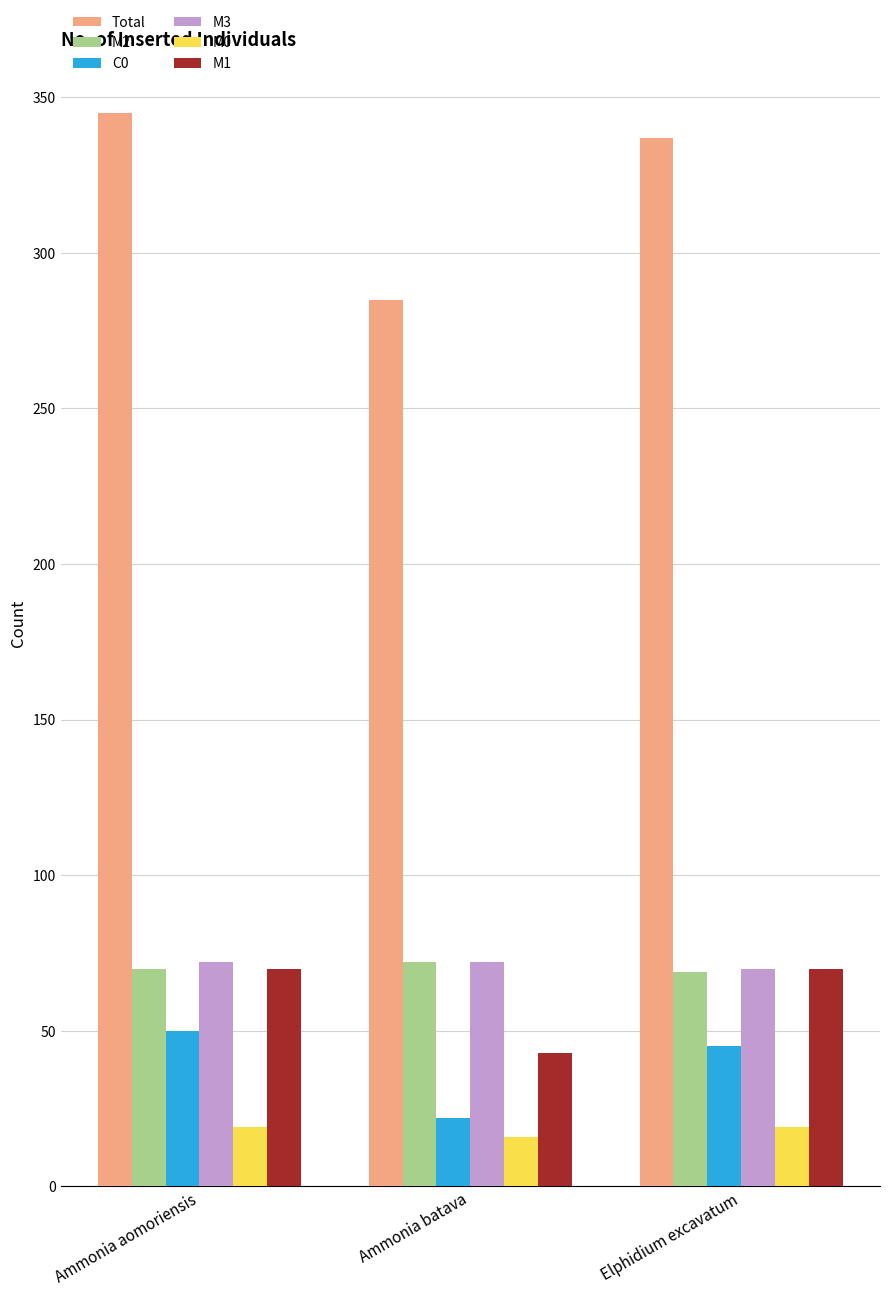

Where is C0 nearest to the value 36?

Elphidium excavatum